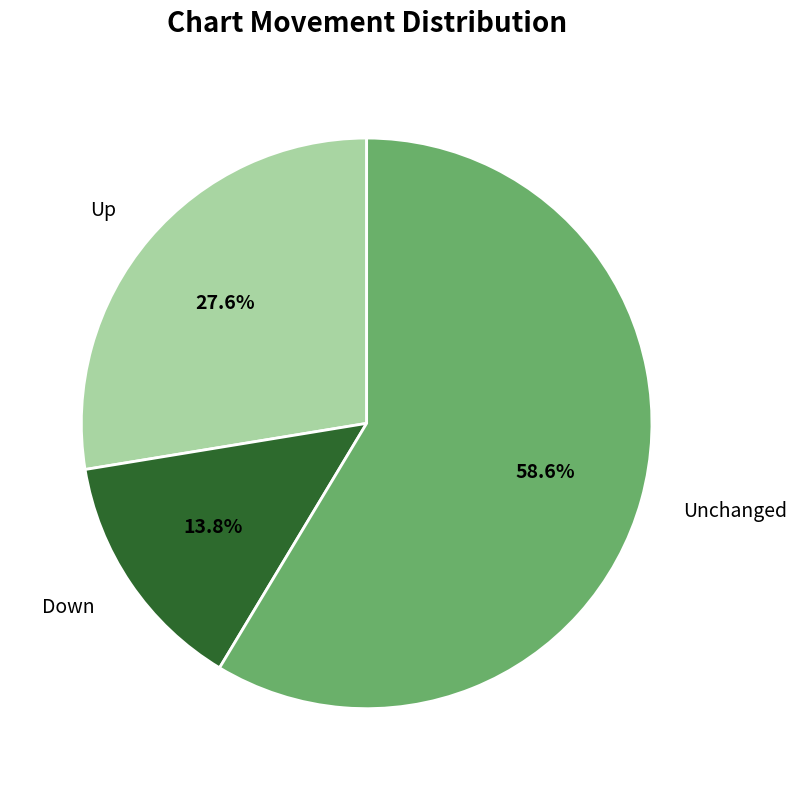

Which slice represents more than half of the pie?

Unchanged